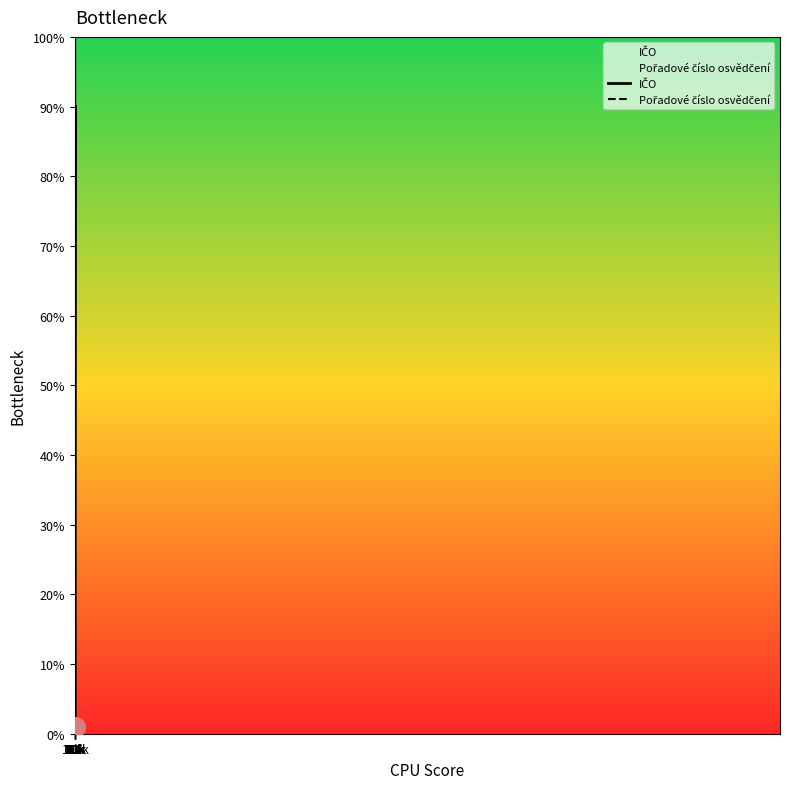

What is the total value across all series at 70k?

155